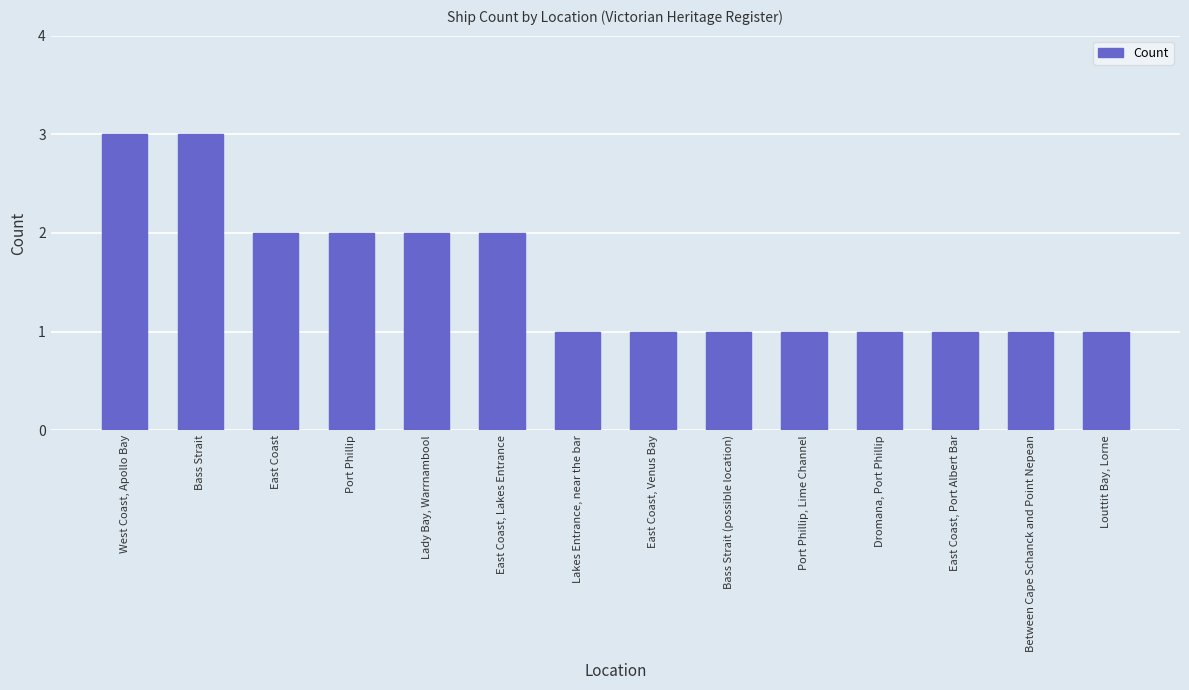

Is it true that the value at Port Phillip, Lime Channel is 1?

True